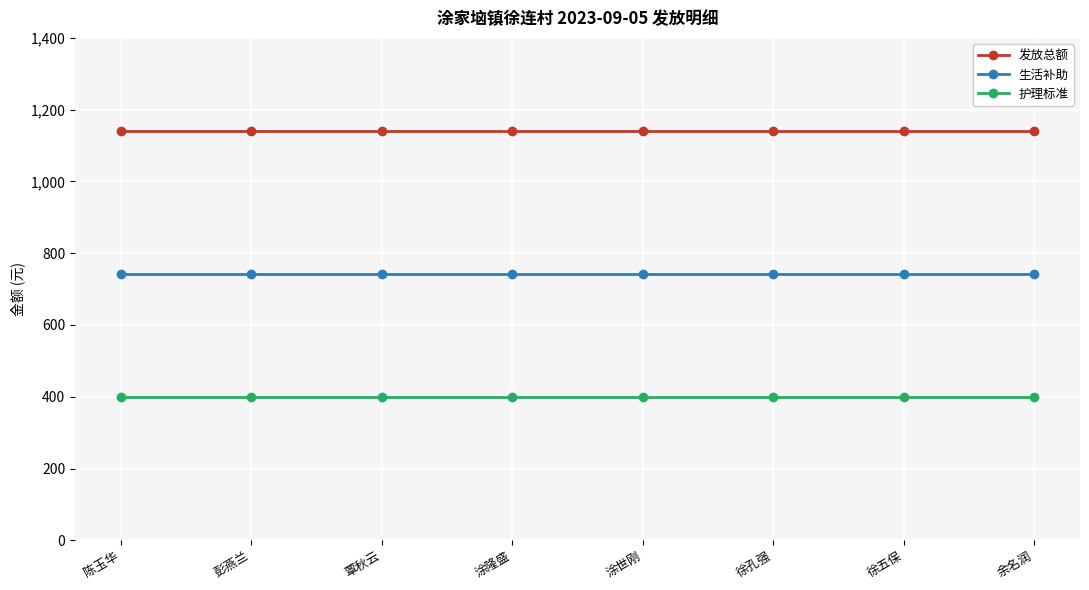

What is the spread (max minus min) of values at 余名润?

741